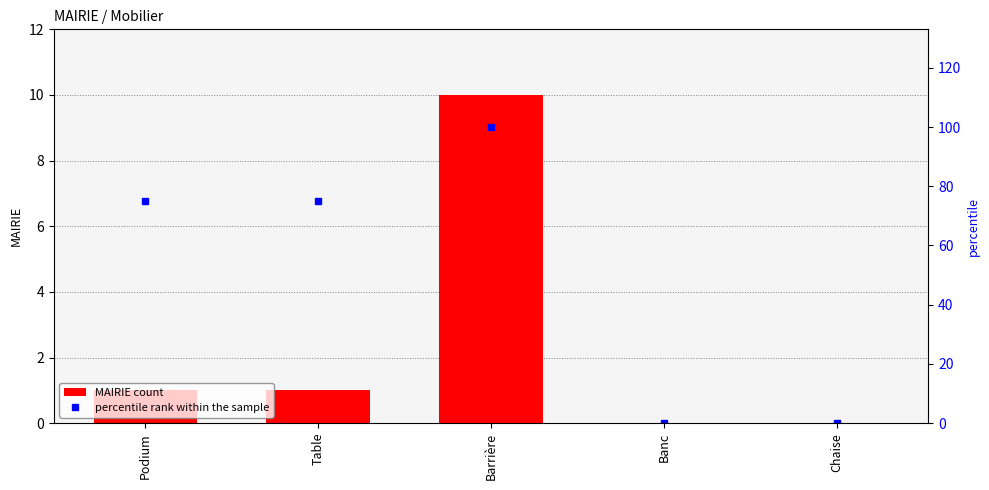

What is the difference between the second highest and minimum values in the MAIRIE count series?

1